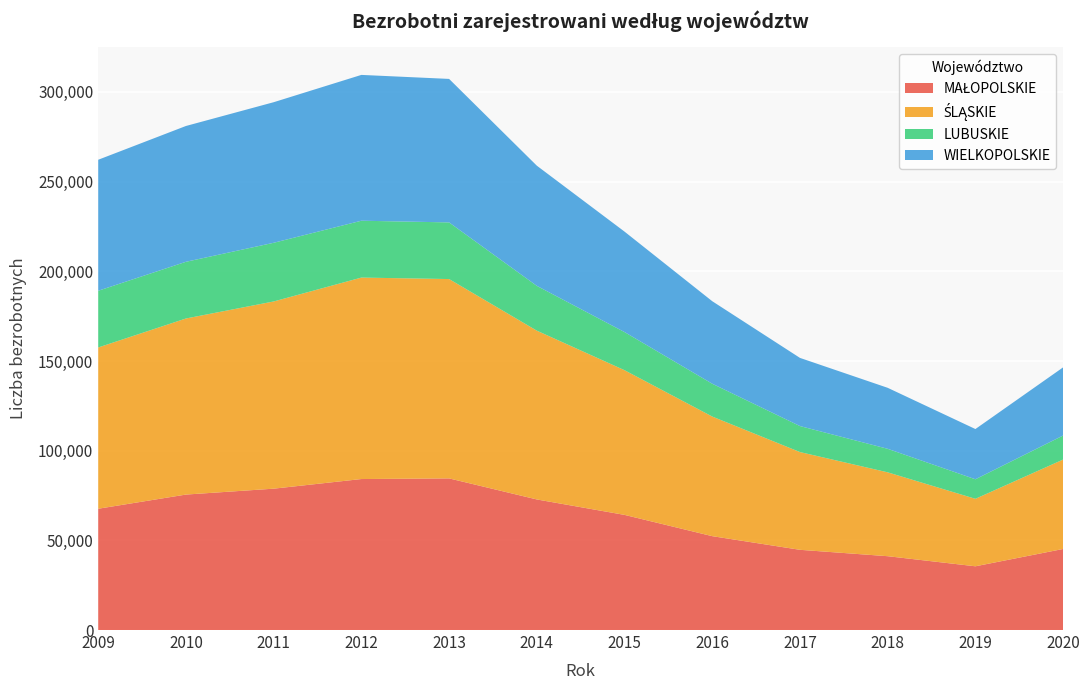

Reading left to right, transcribe all the data shown in this chart.

MAŁOPOLSKIE: 2009=67620	2010=75517	2011=78803	2012=84177	2013=84534	2014=72800	2015=64189	2016=52328	2017=44721	2018=41157	2019=35532	2020=45192
ŚLĄSKIE: 2009=89903	2010=98169	2011=104370	2012=112316	2013=111135	2014=94101	2015=80665	2016=66686	2017=54498	2018=46761	2019=37626	2020=49851
LUBUSKIE: 2009=31617	2010=31607	2011=32713	2012=31697	2013=31580	2014=24980	2015=21263	2016=18300	2017=14494	2018=13115	2019=10893	2020=13400
WIELKOPOLSKIE: 2009=73039	2010=75711	2011=78369	2012=81292	2013=80000	2014=67000	2015=56000	2016=46000	2017=38000	2018=34000	2019=28000	2020=38000